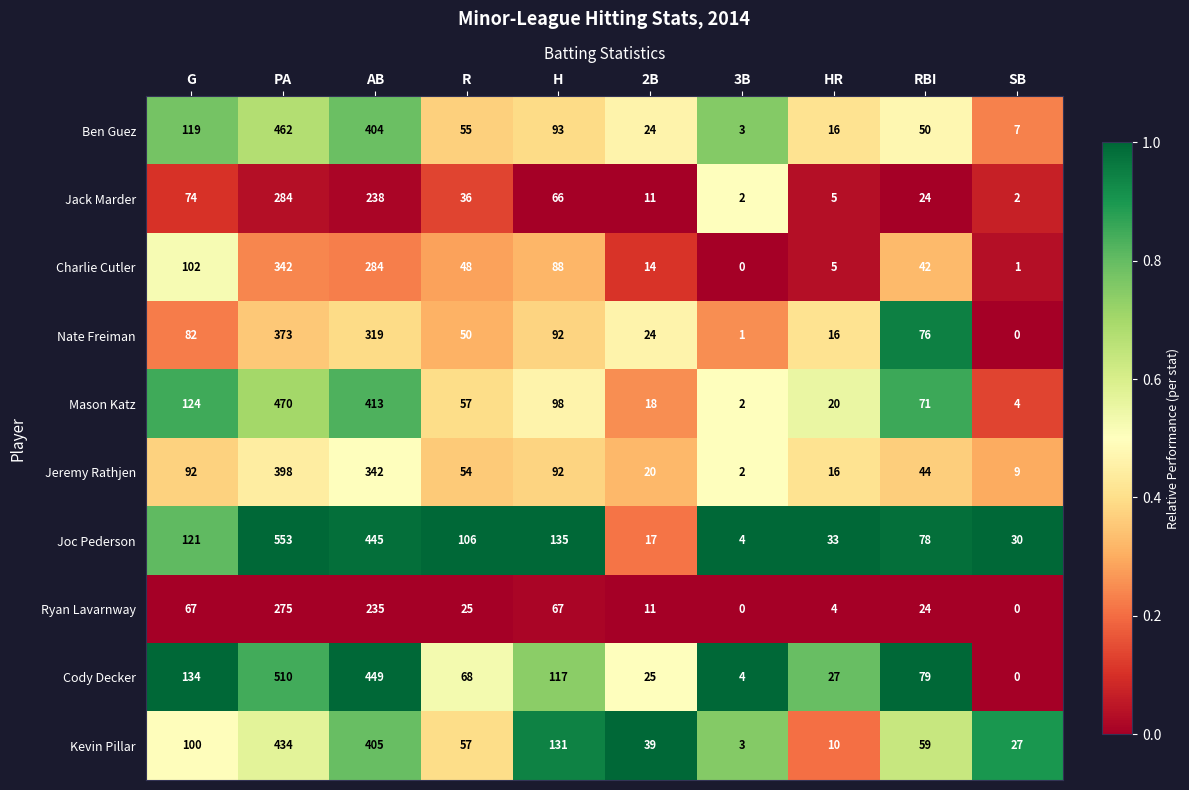

How many distinct data groups are displayed?

10